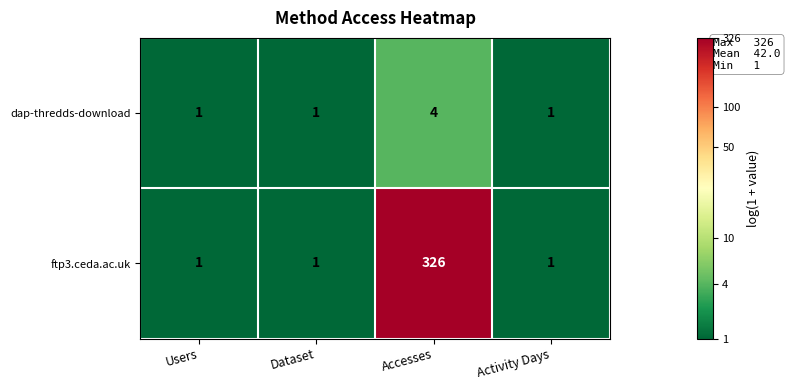

True or false: ftp3.ceda.ac.uk has a value of 326 at Accesses.

True